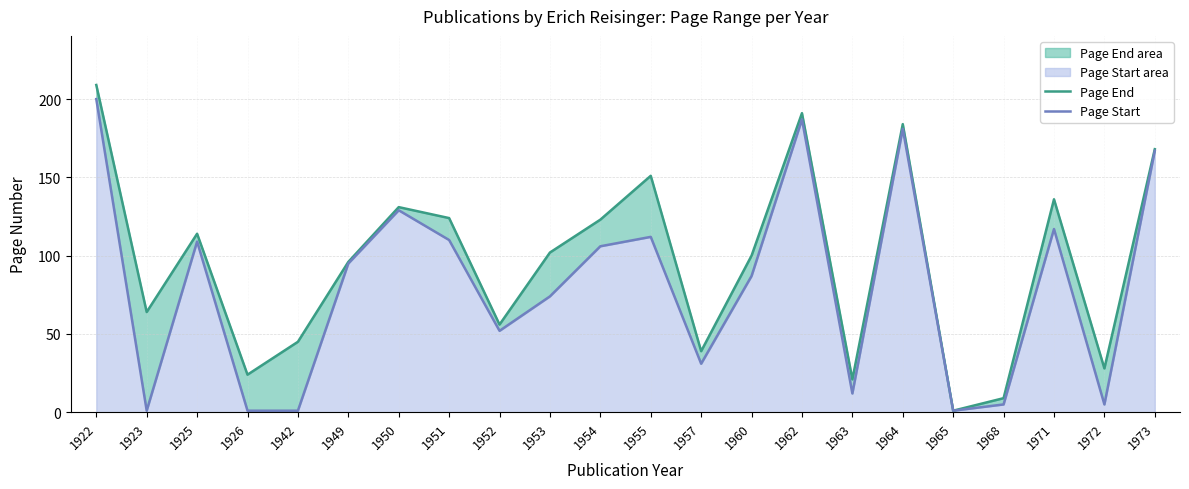

Which category has the highest value in the Page Start series?

1922